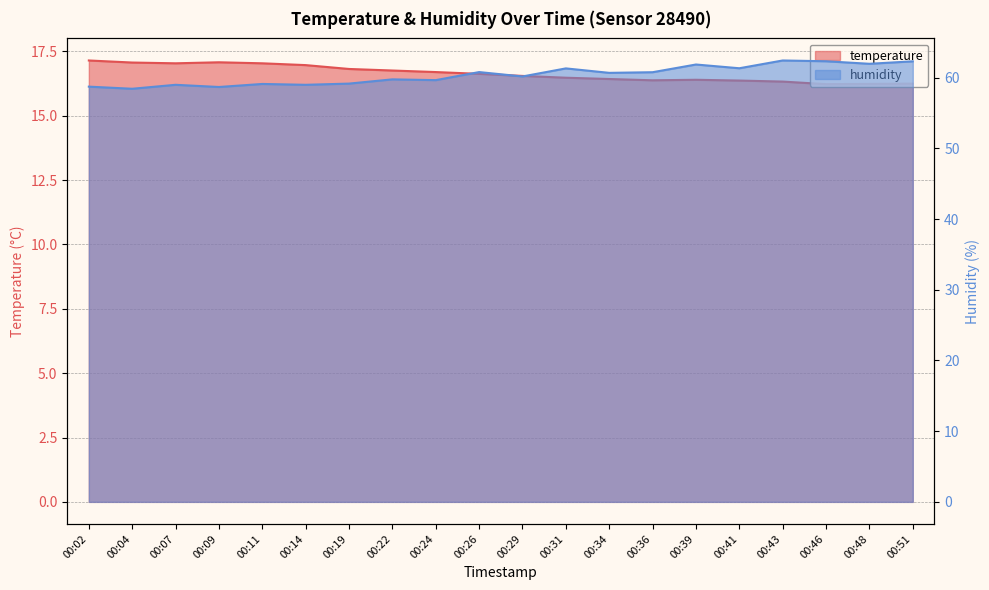

What are all the series names shown in the legend?

temperature, humidity